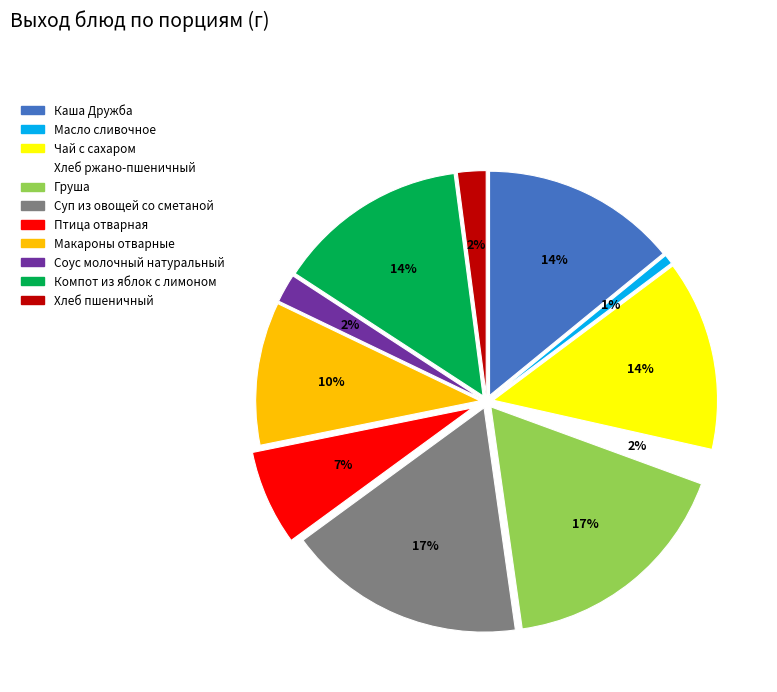

True or false: Груша accounts for 28% of the total.

False